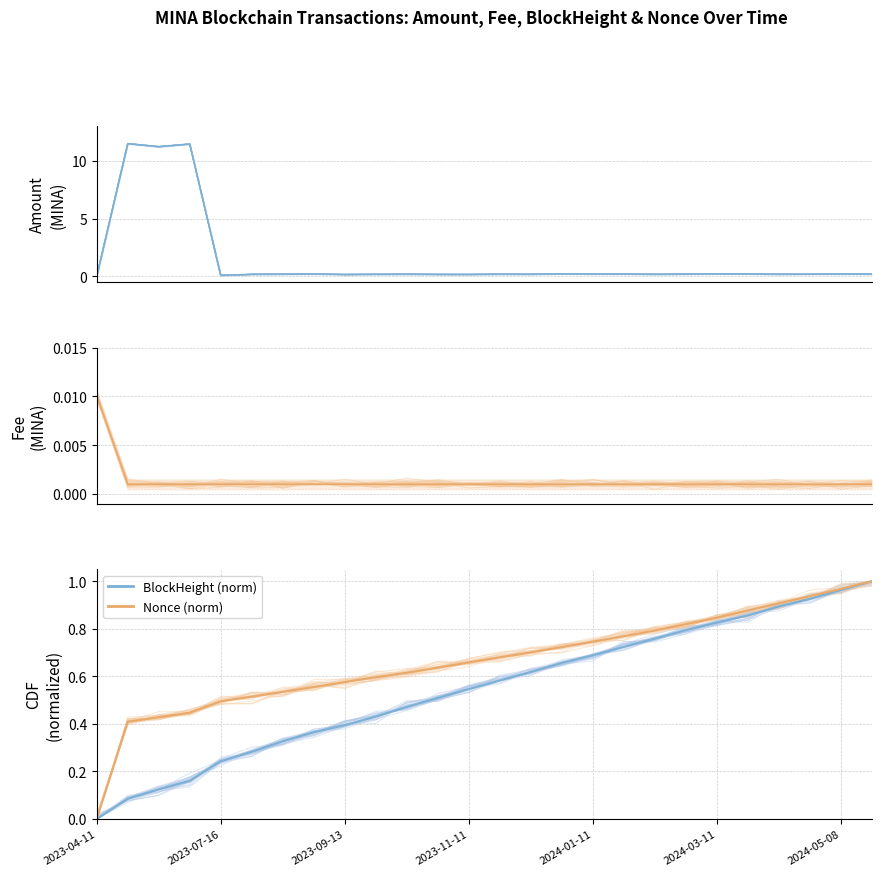

What is the sum of the BlockHeight (norm) values at 23 and 11?

1.4